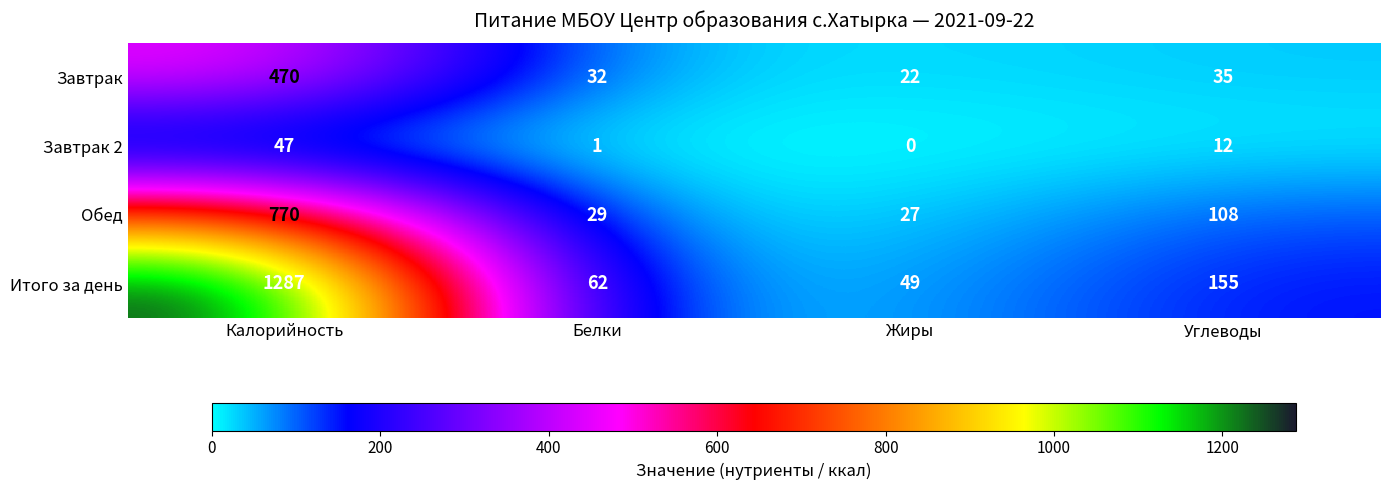

Where does the Обед series first go above 108?

Калорийность